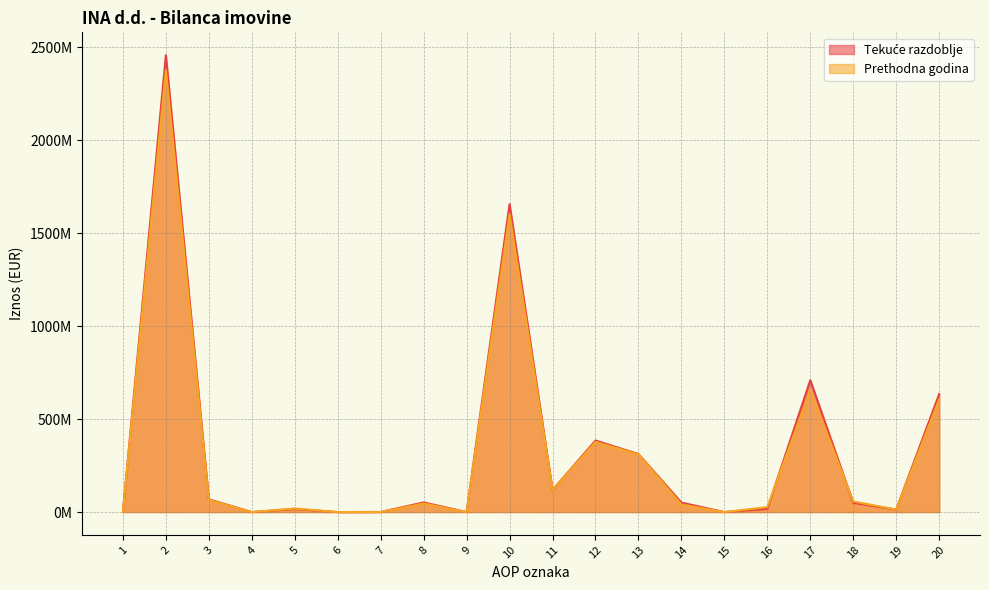

Which has a higher value, 20 or 2?

2